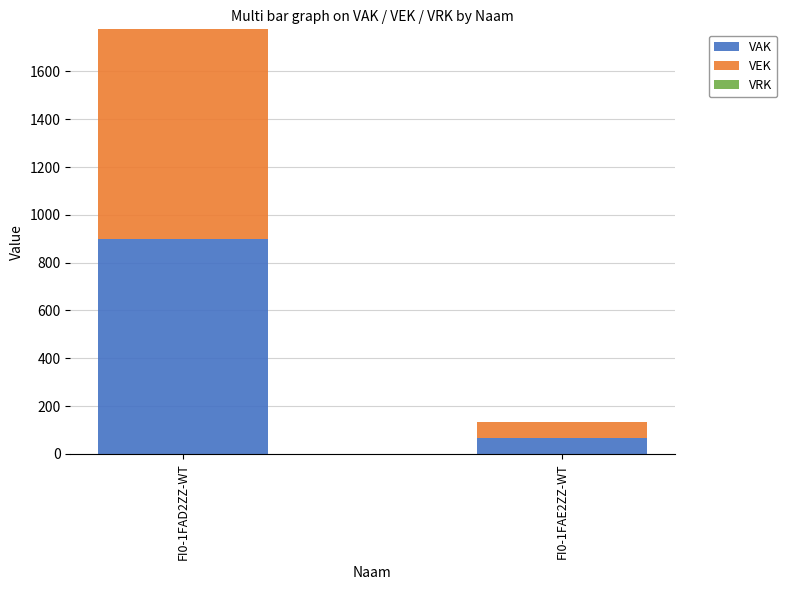

What is the highest value of the VAK series?

900